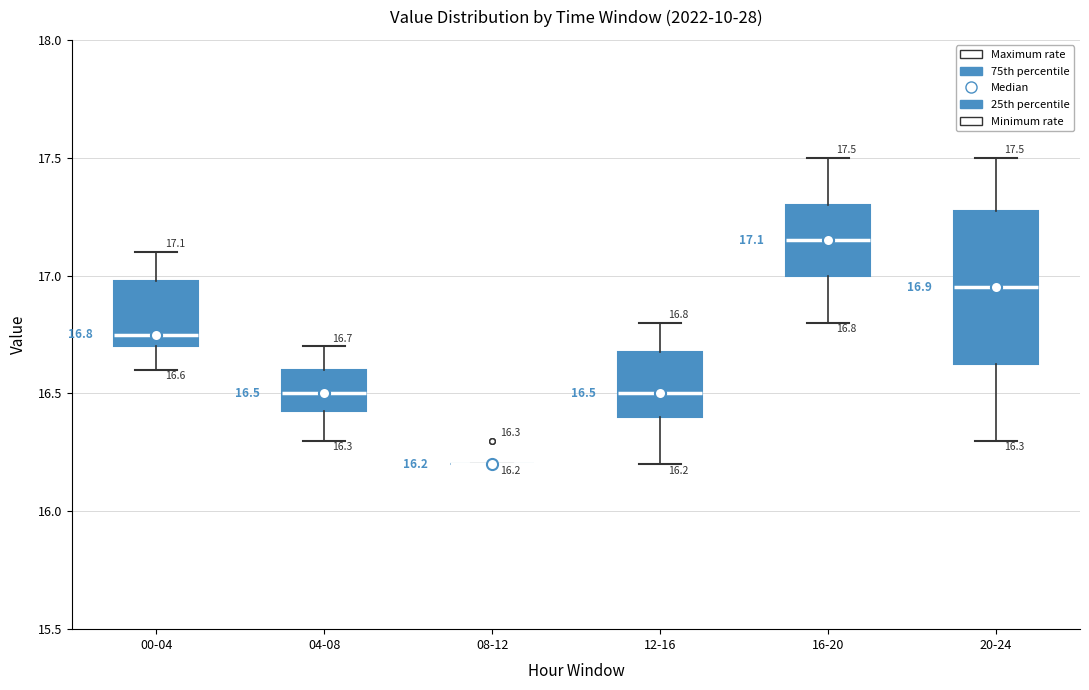

Which box is the tallest, from its lower edge to its upper edge?

20-24